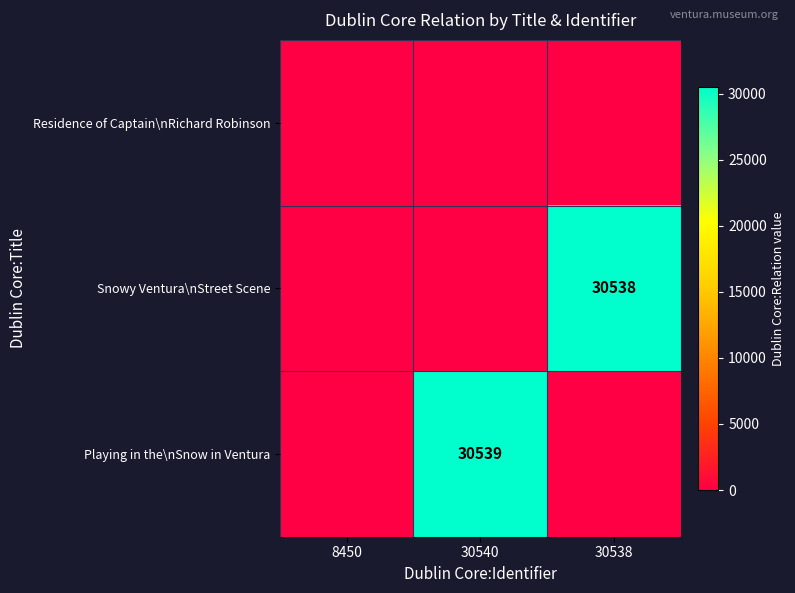

What is the difference between the maximum and minimum values in the Playing in the\nSnow in Ventura series?

30539